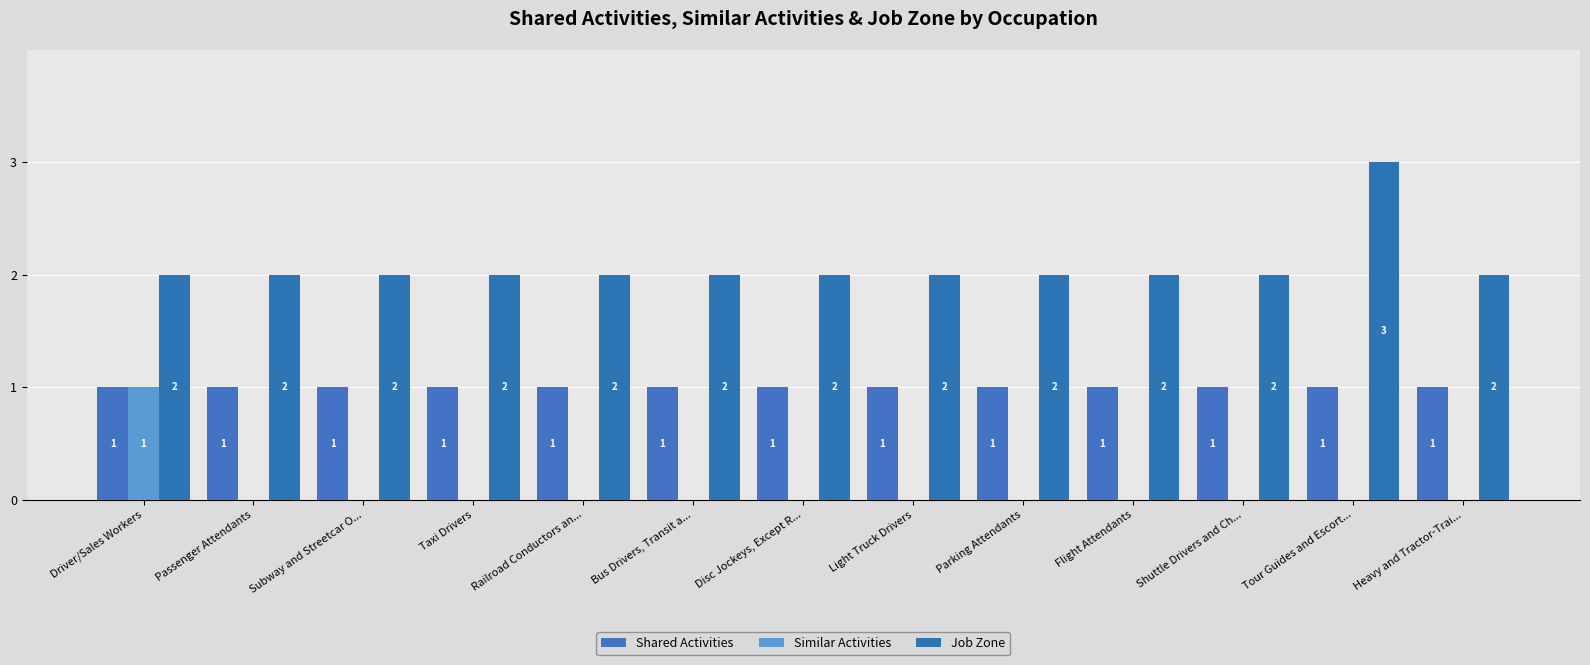

List the series in order of their overall mean, lowest first.

Similar Activities, Shared Activities, Job Zone